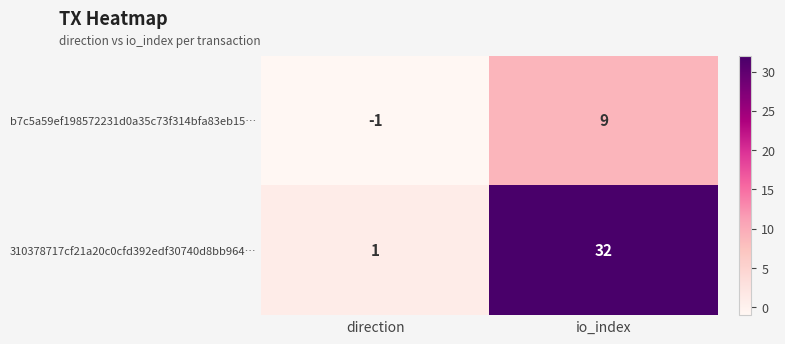

Rank the series by their average value, from highest to lowest.

310378717cf21a20c0cfd392edf30740d8bb964…, b7c5a59ef198572231d0a35c73f314bfa83eb15…